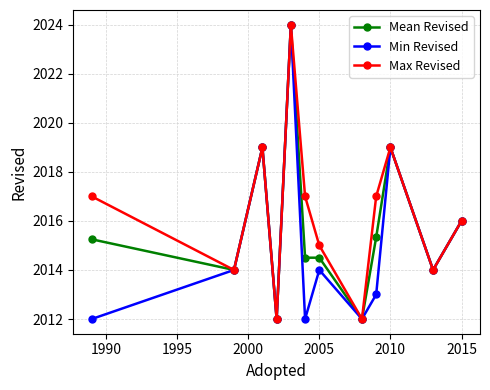

What are all the series names shown in the legend?

Mean Revised, Min Revised, Max Revised